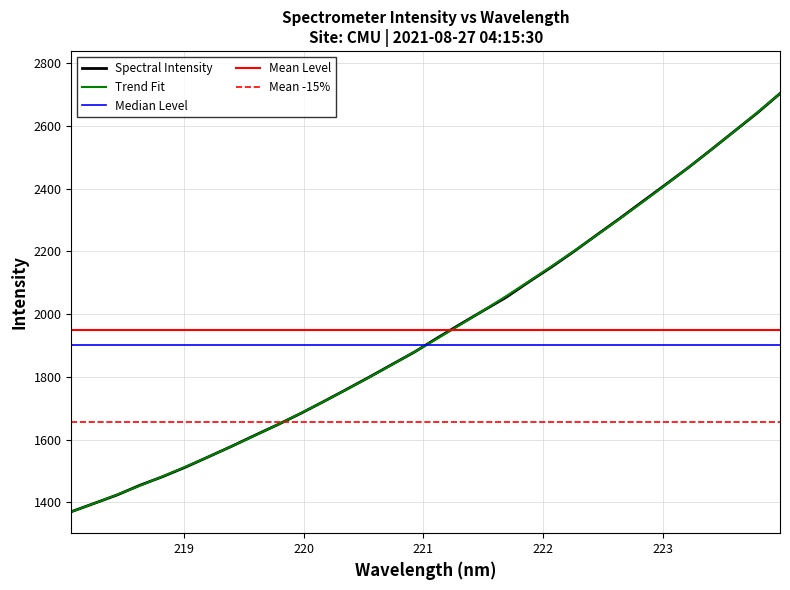

Does the chart display data point markers on the line(s)?

No